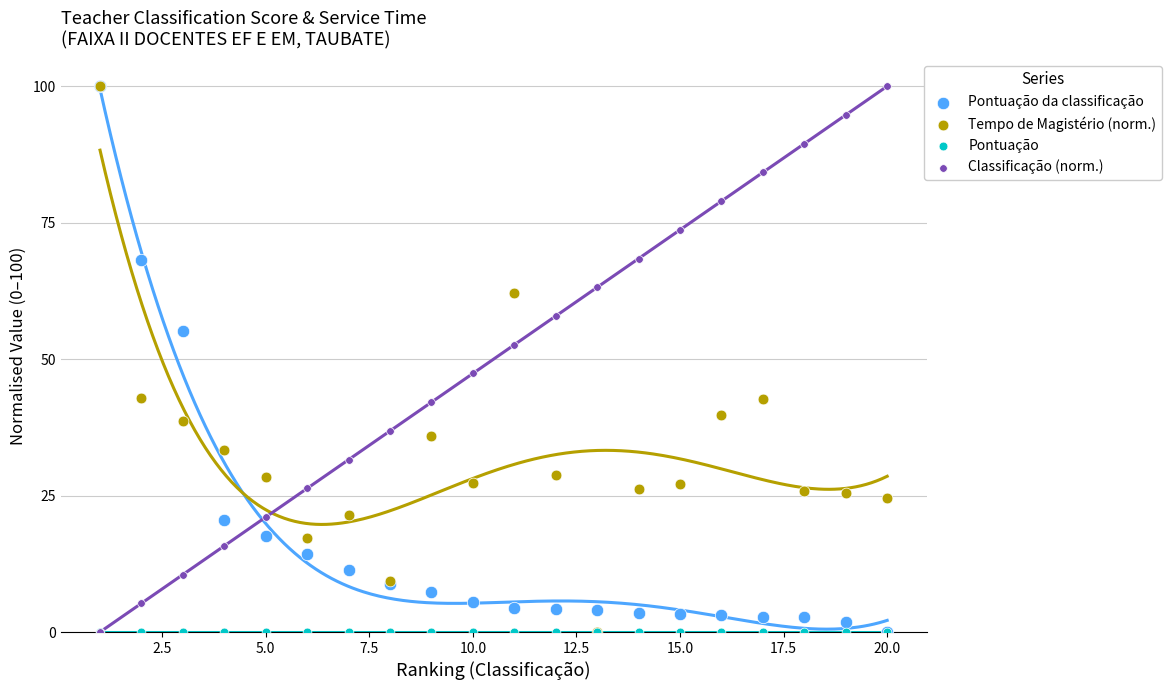

Which series reaches the minimum Y coordinate?

Pontuação da classificação